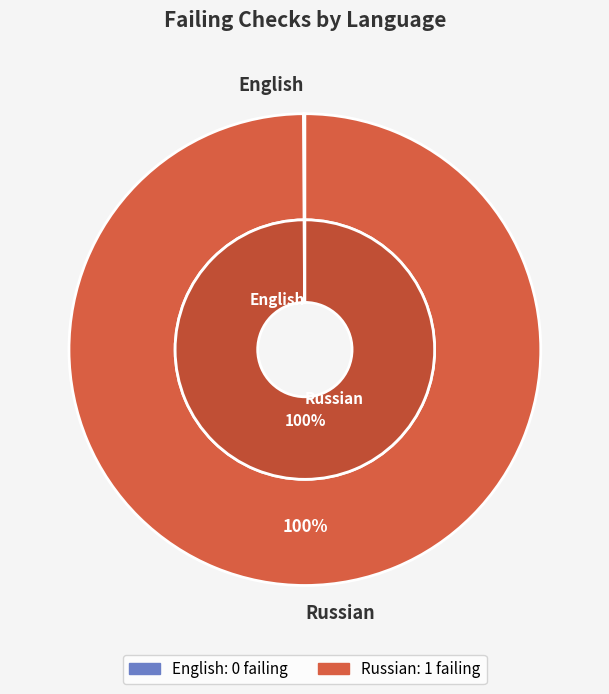

How many segments does this pie chart have?

2